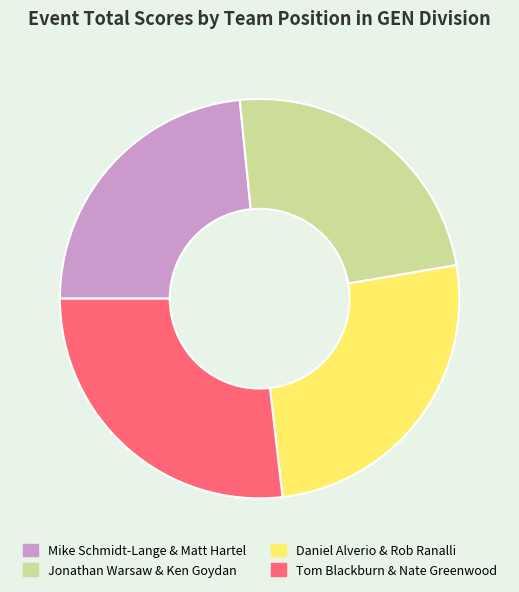

Is it true that Jonathan Warsaw & Ken Goydan is 24% of the pie?

True